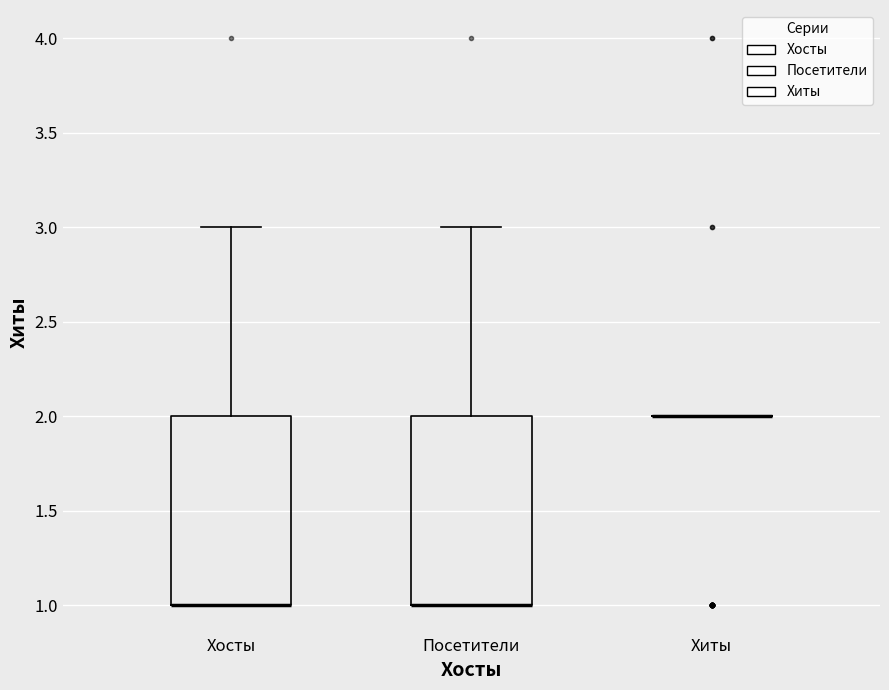

Reading left to right, transcribe this box plot: for each box, give where its median line is, the range the box spans, and where its two whiskers end, as read against the y-axis. The values are not printed on the chart, so give them approximately, as read against the axis.

Хосты: median 1 (drawn on the box's lower edge), box 1 to 2, whiskers 1 to 3
Посетители: median 1 (drawn on the box's lower edge), box 1 to 2, whiskers 1 to 3
Хиты: box collapsed to a line at 2, whiskers 2 to 2